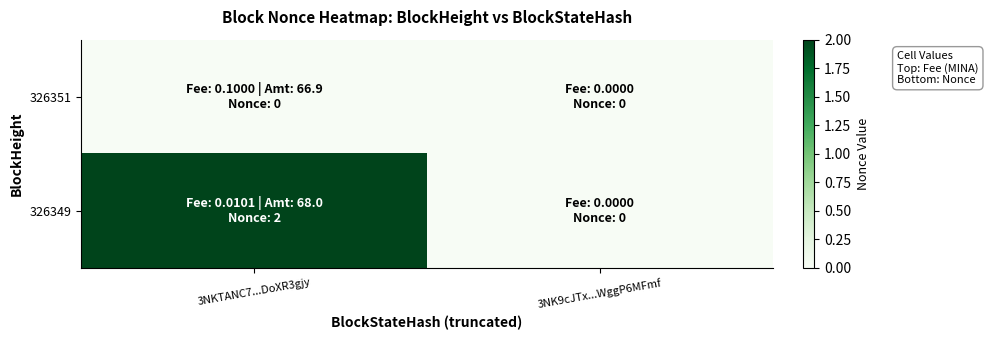

List the series in order of their overall mean, highest first.

326349, 326351